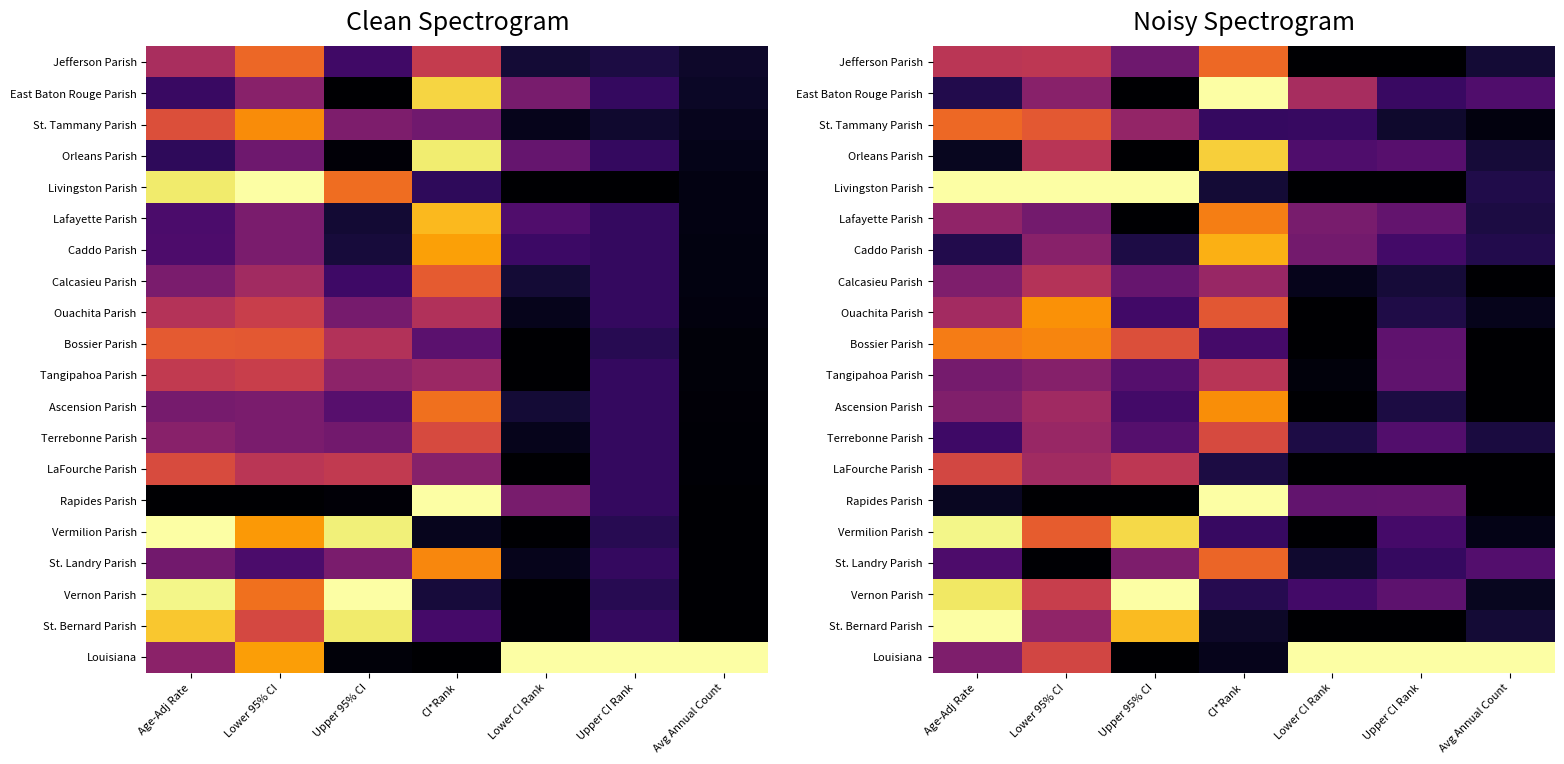

At which label does St. Landry Parish reach its peak?

CI*Rank